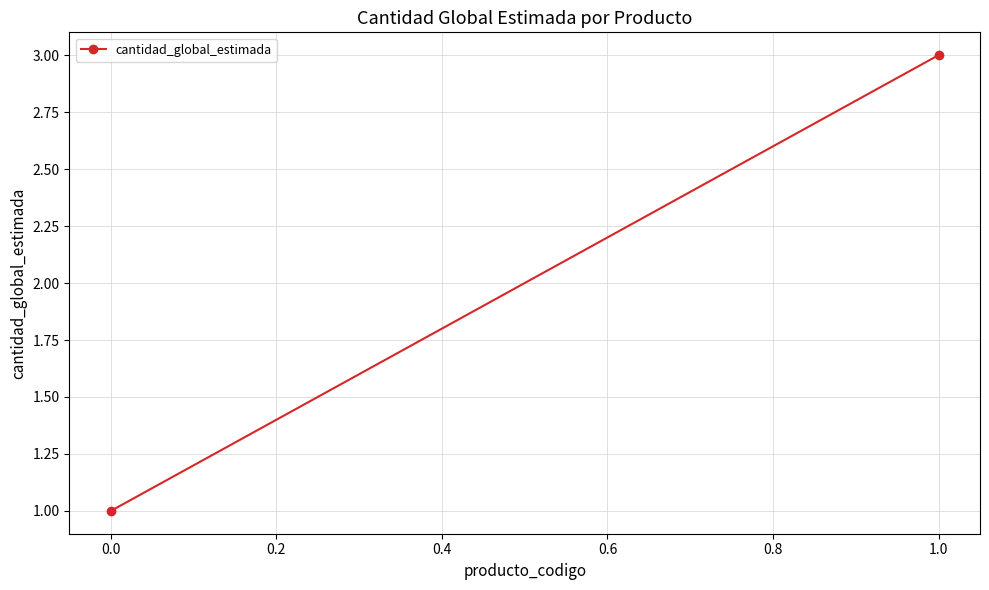

How many lines are shown in the chart?

1